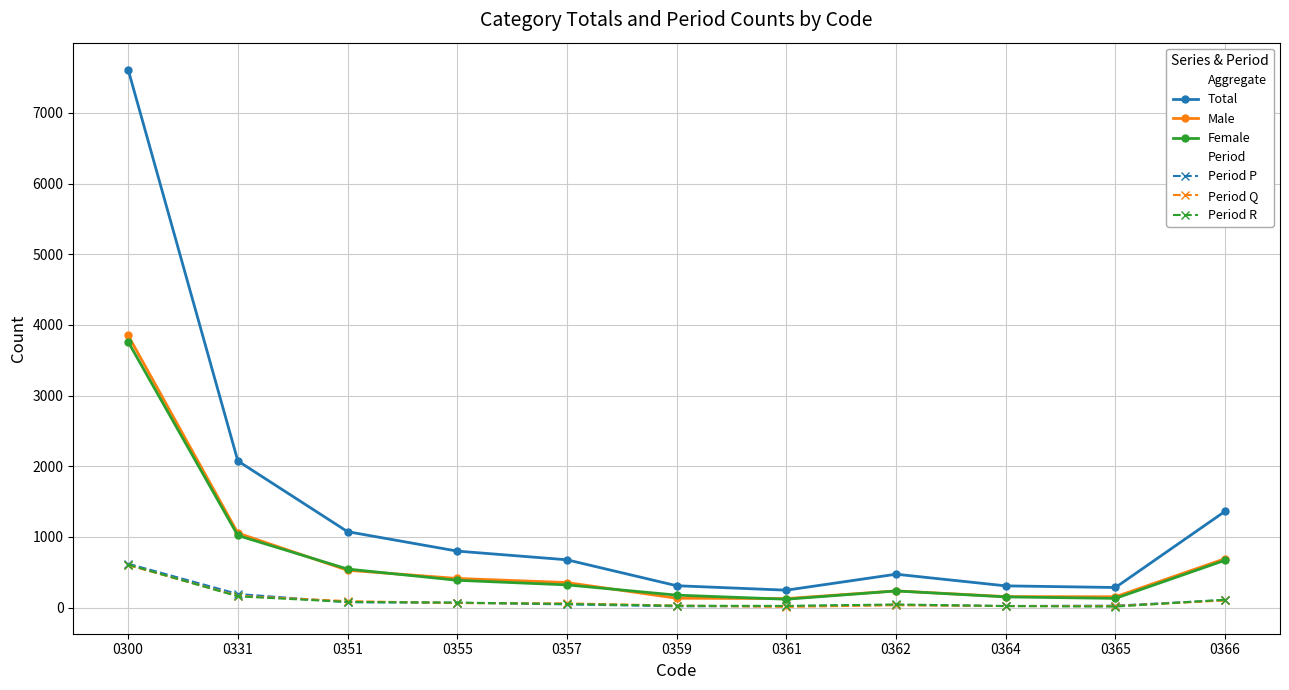

At which category is the sum across all series the highest?

0300